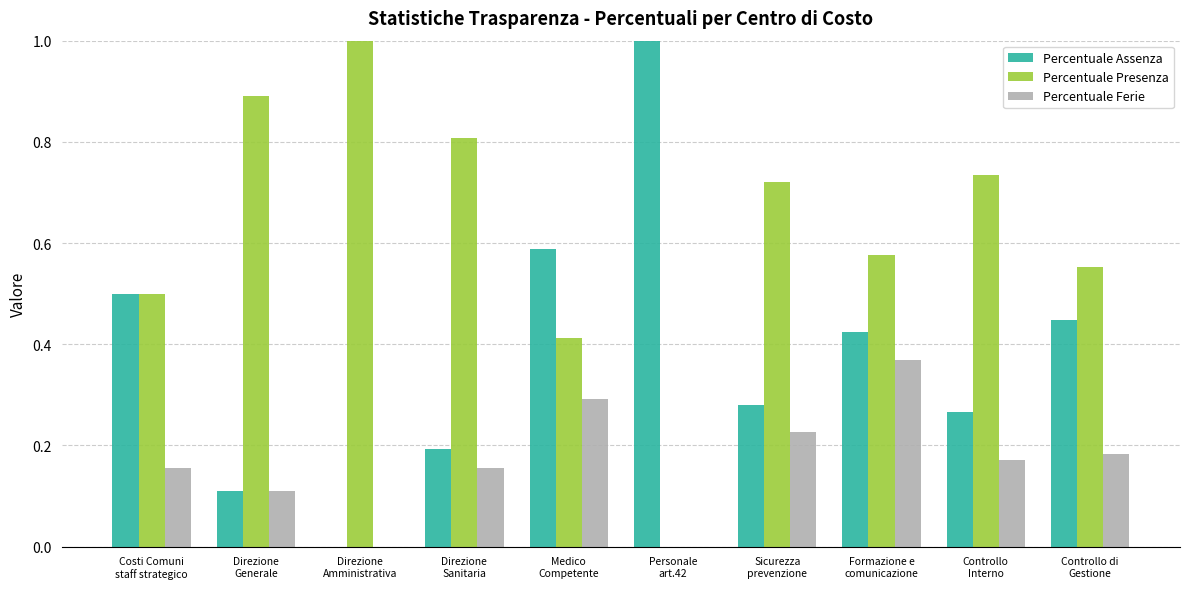

What are all the series names shown in the legend?

Percentuale Assenza, Percentuale Presenza, Percentuale Ferie